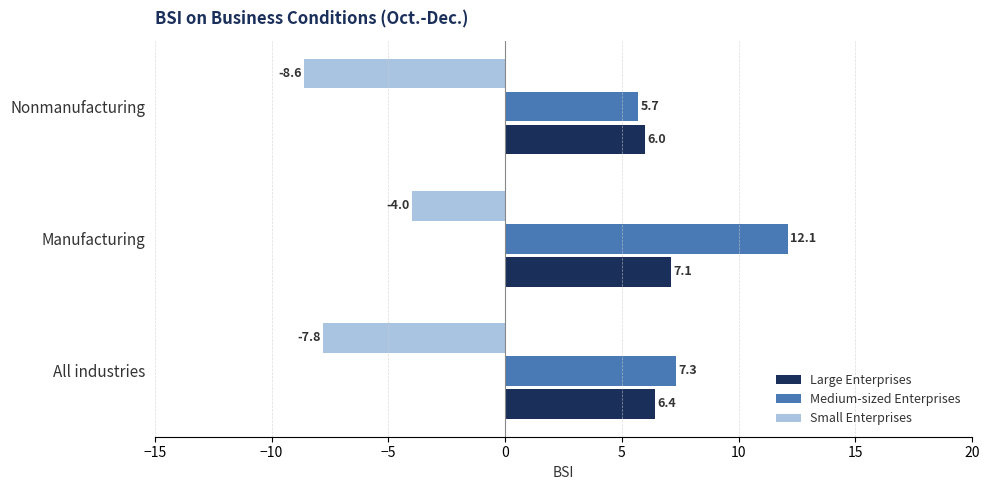

What is the smallest value displayed?

-8.6